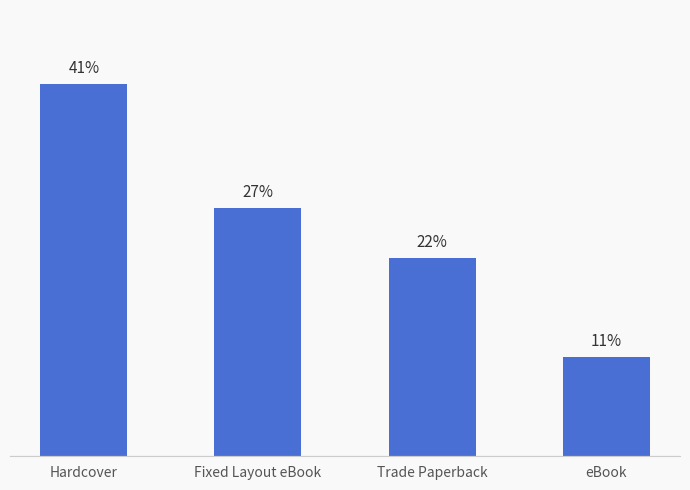

List the labels in order of value, smallest first.

eBook, Trade Paperback, Fixed Layout eBook, Hardcover